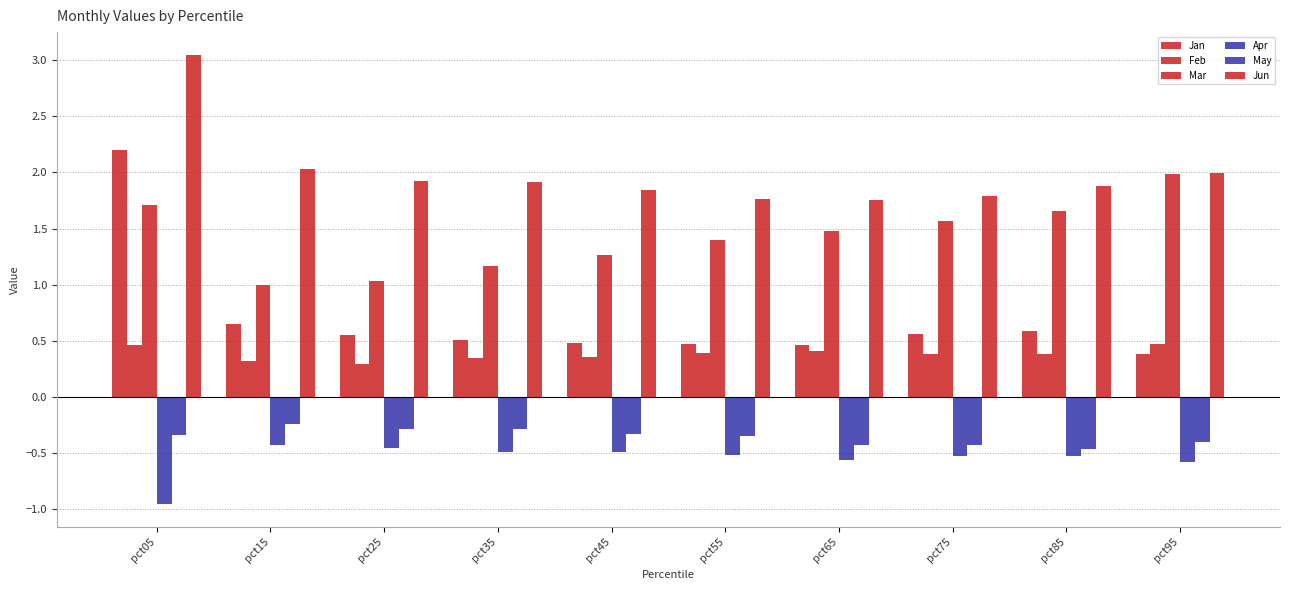

The Apr series shows -0.5 at pct25. True or false?

True